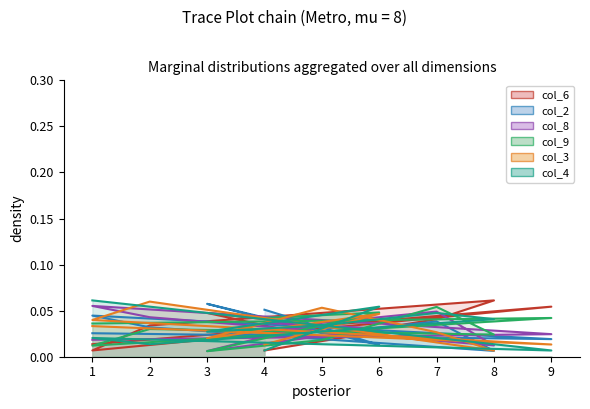

True or false: col_2 and col_9 cross at least once.

True